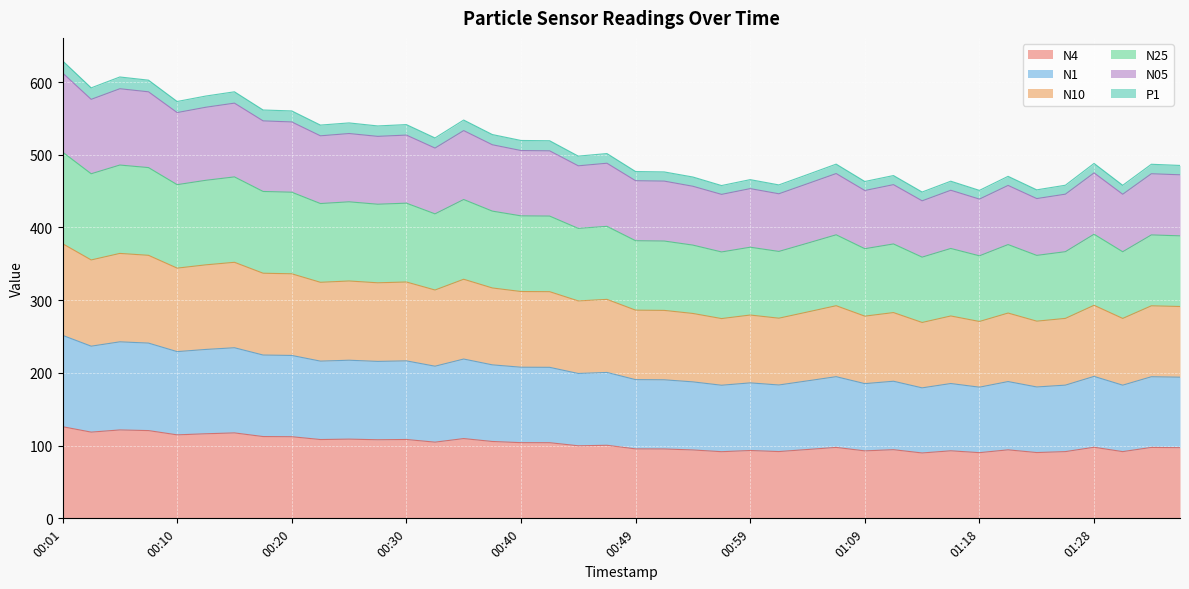

What is the lowest value of the N4 series?

89.9